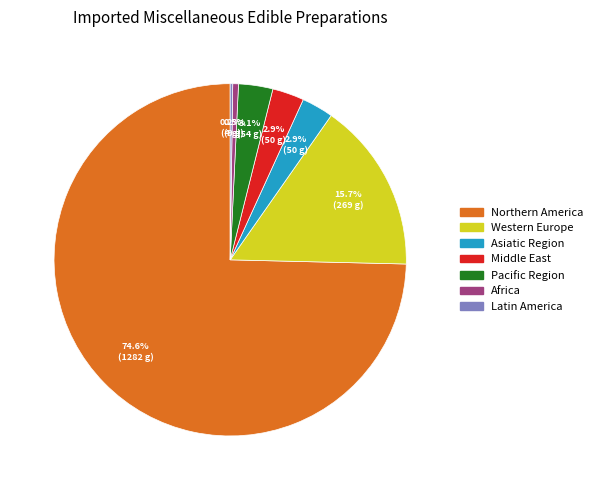

What is the total percentage of Western Europe and Asiatic Region?

18.6%